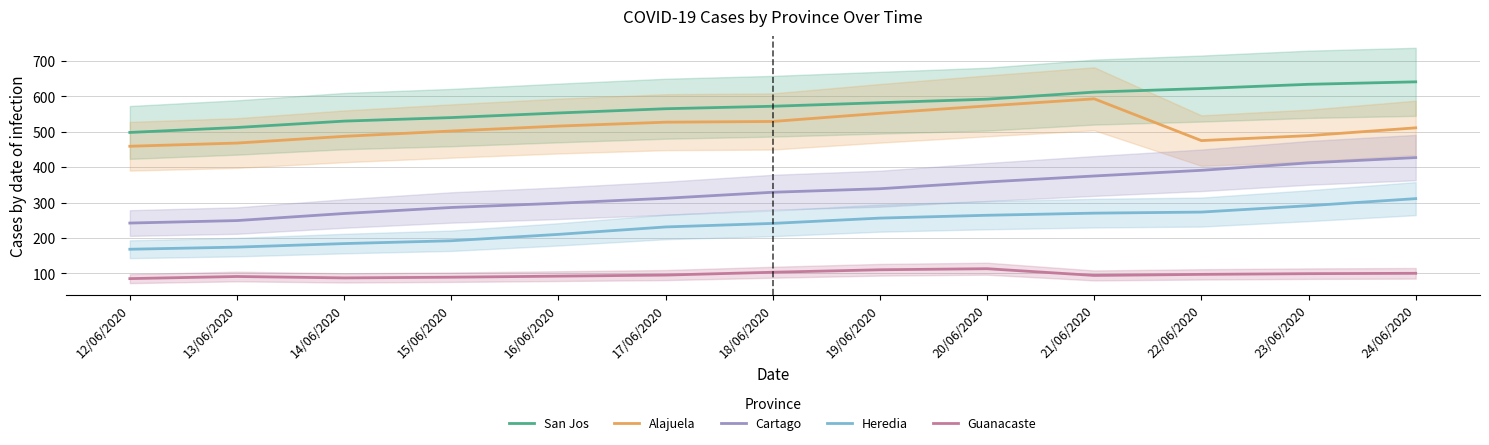

Which series has the largest range (max minus min)?

Cartago